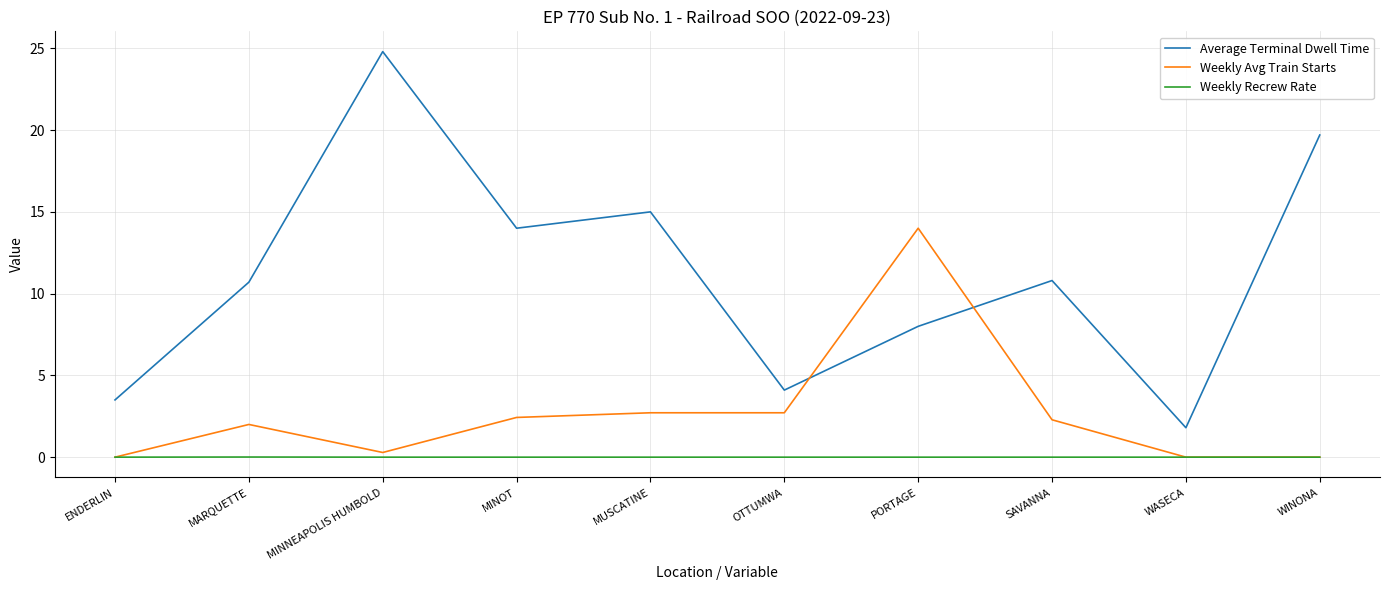

The value of Average Terminal Dwell Time at MARQUETTE is 7.0. True or false?

False